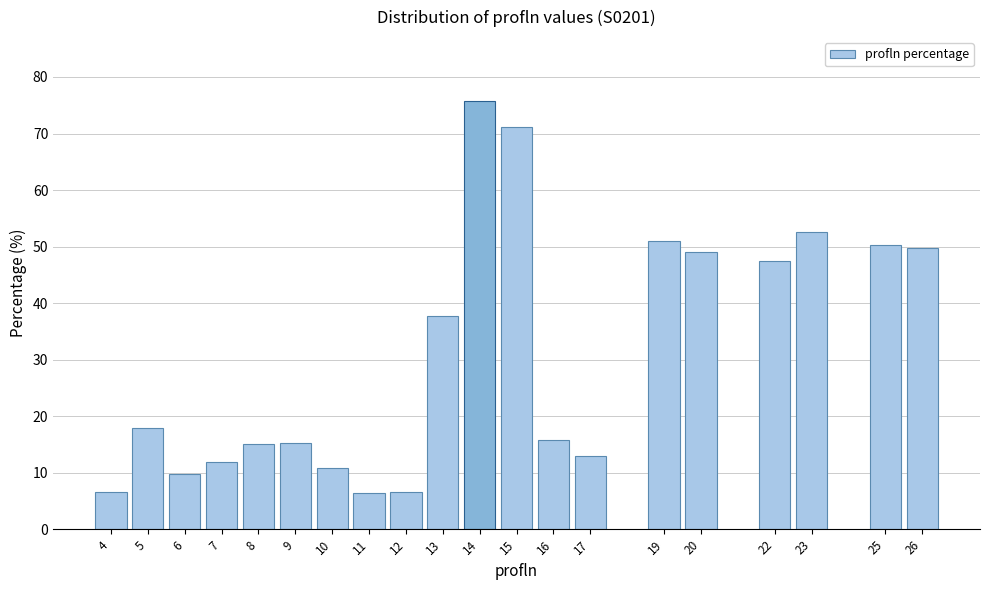

At which label is the value closest to 41?

13